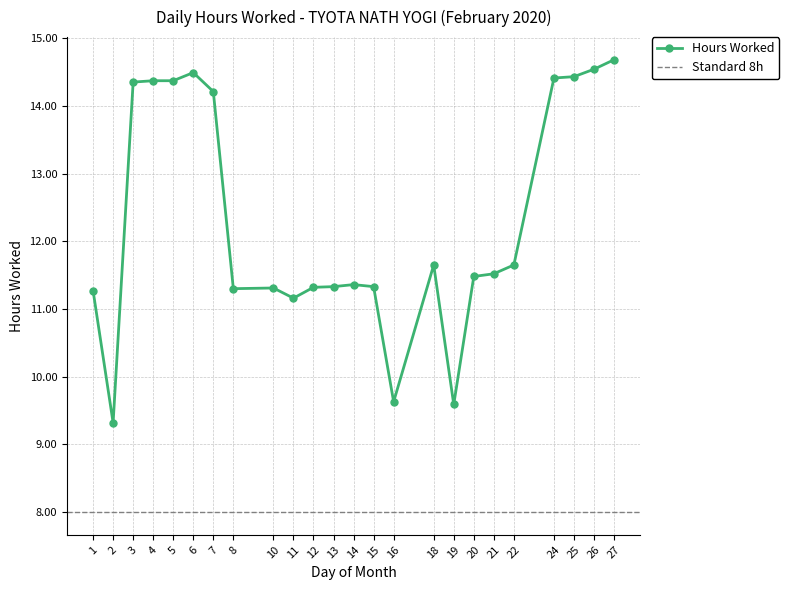

What is the value of the 6th point from the left?

14.5